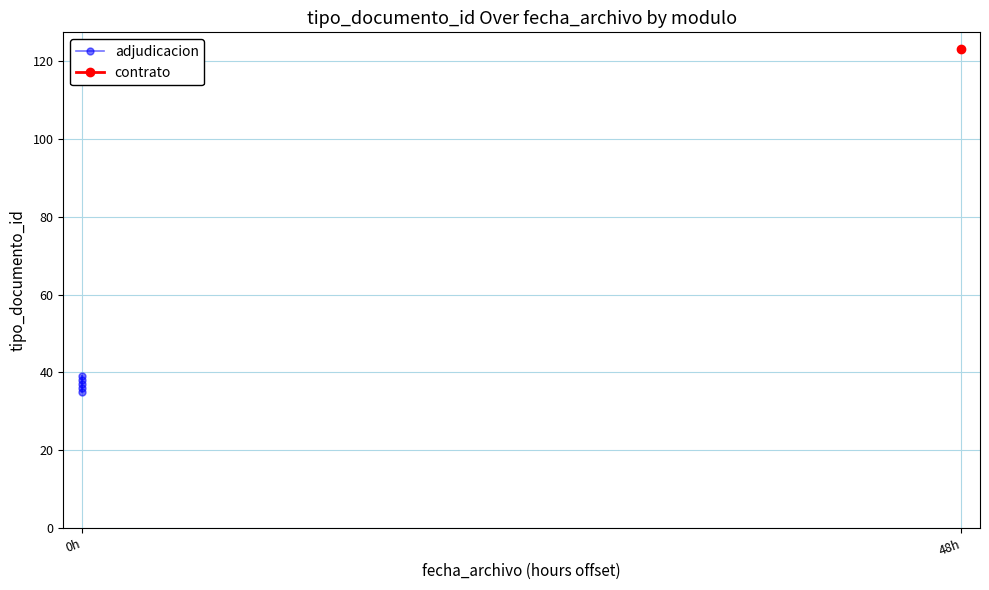

What is the smallest value displayed?

35